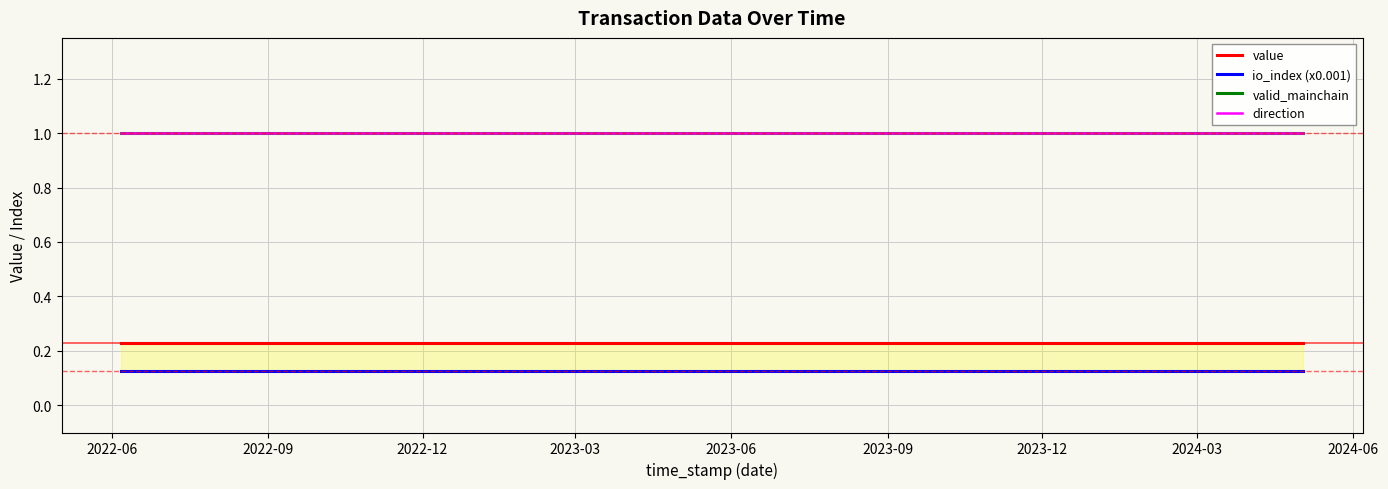

True or false: direction and valid_mainchain cross at least once.

False